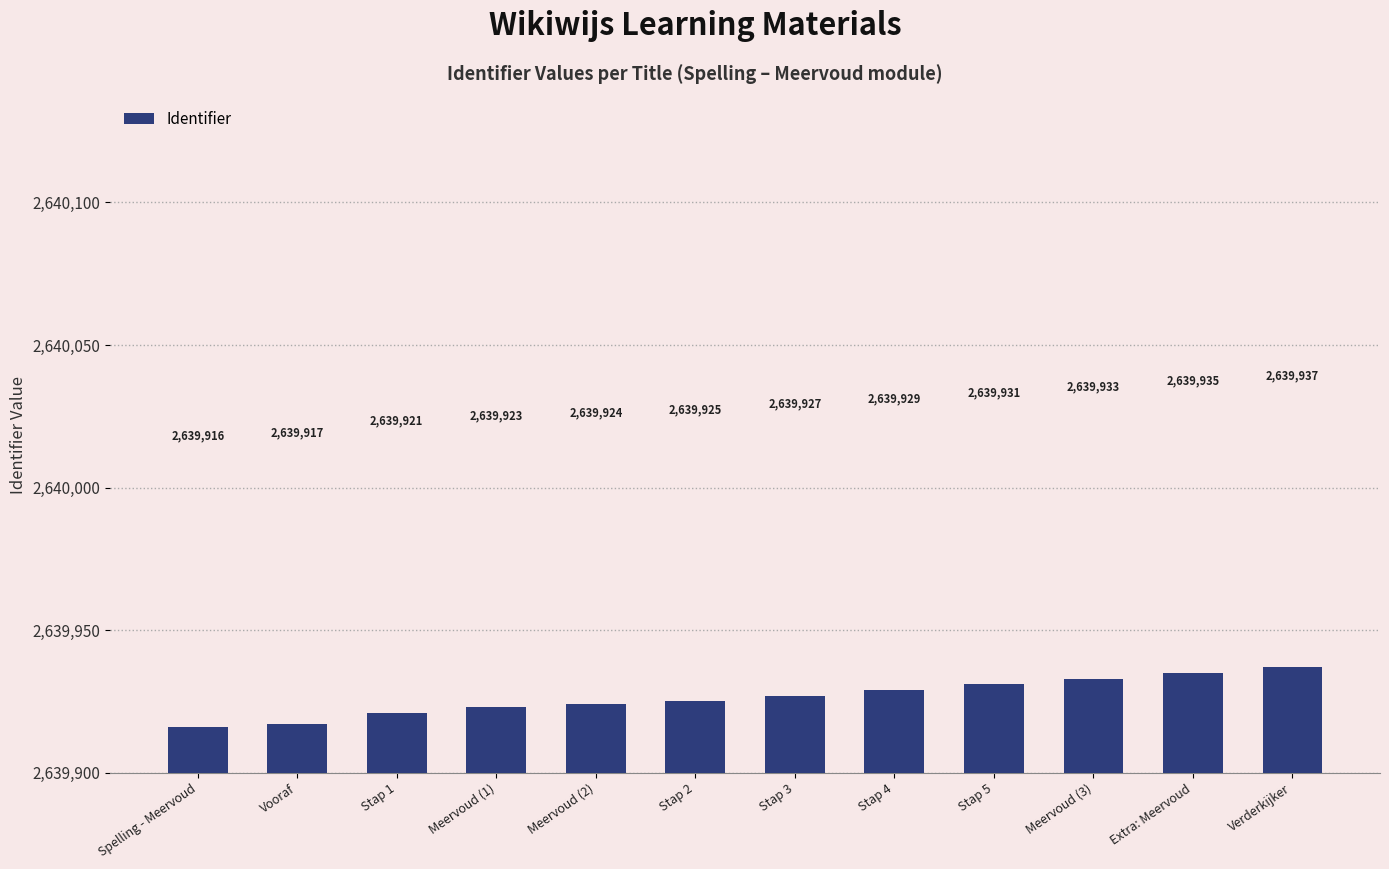

Approximately how many times larger is the value at Meervoud (3) compared to Stap 1?

1.0